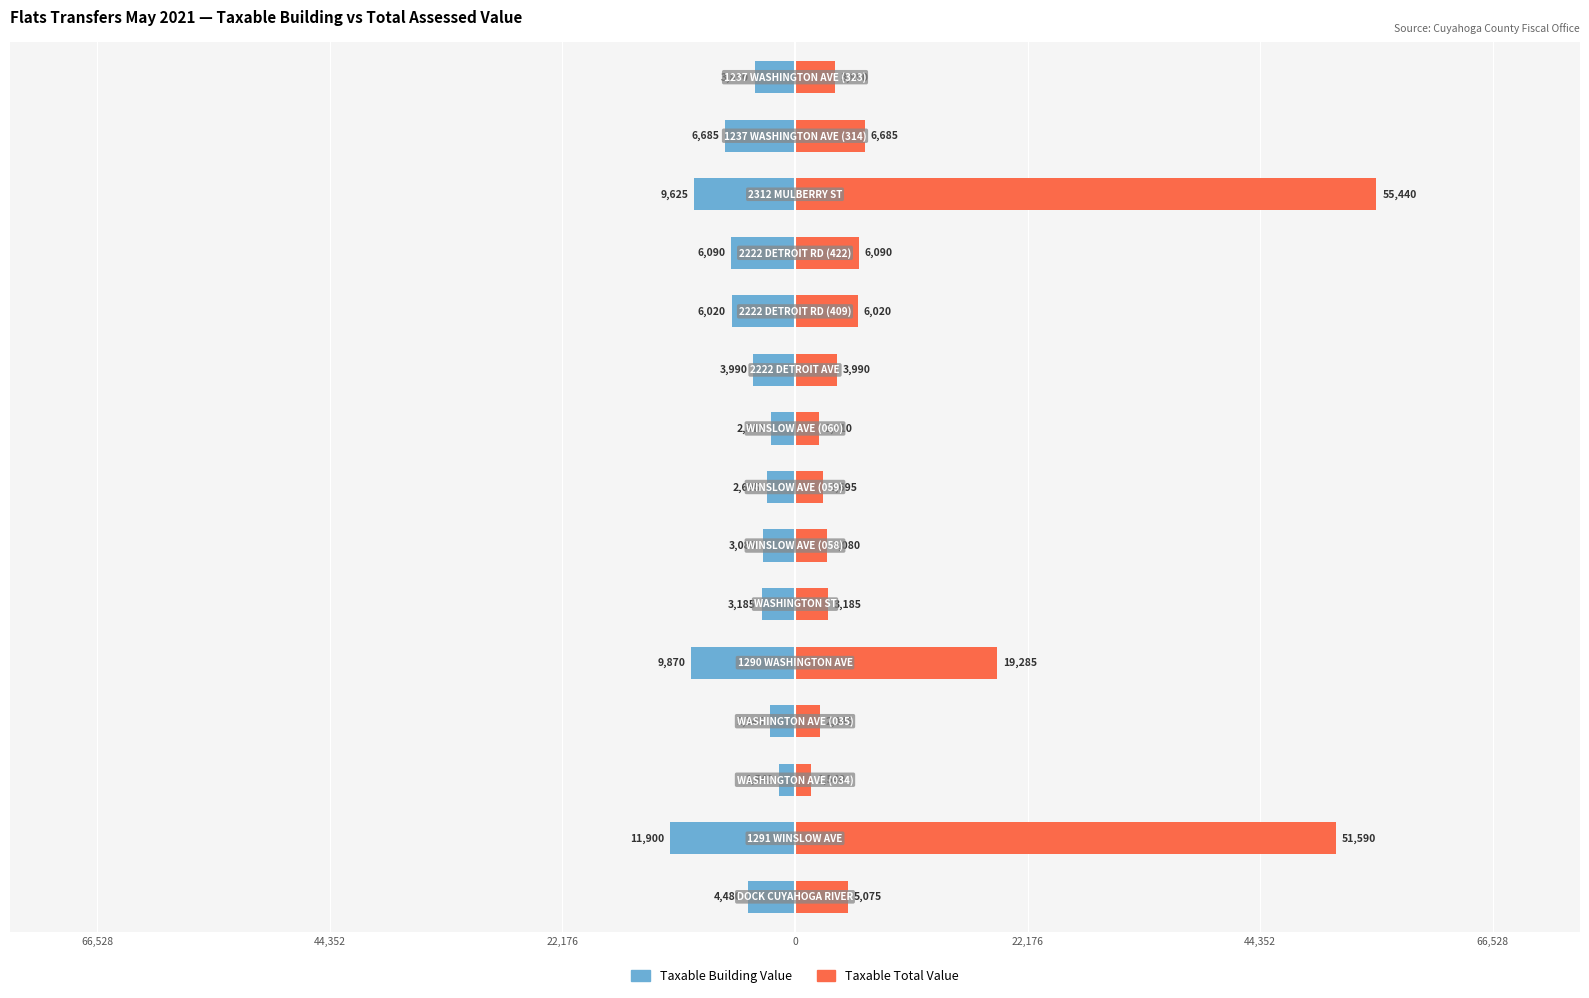

Is it true that Taxable Building Value equals -2695 at 7?

True